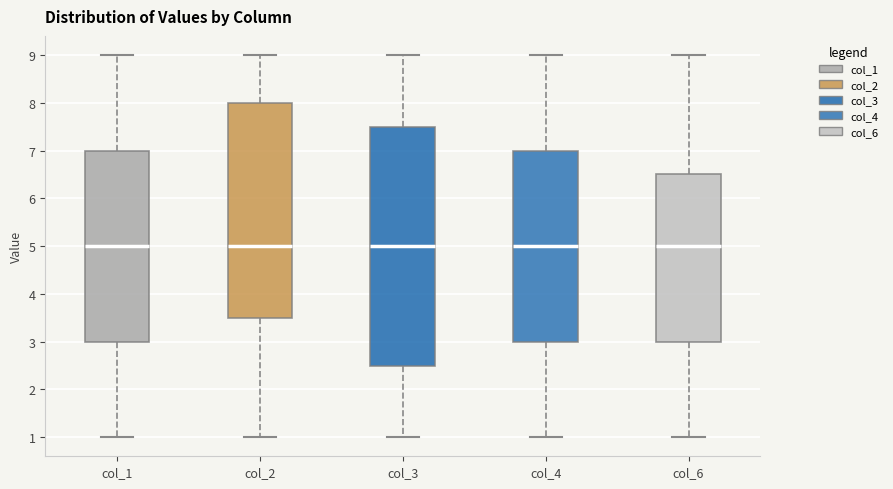

Reading left to right, read every box against the y-axis: the position of its median line, the range the box covers, and the ends of its whiskers. The values are not printed on the chart, so give them approximately, as read against the axis.

col_1: median 5.0, box 3.0 to 7.0, whiskers 1.0 to 9.0
col_2: median 5.0, box 3.5 to 8.0, whiskers 1.0 to 9.0
col_3: median 5.0, box 2.5 to 7.5, whiskers 1.0 to 9.0
col_4: median 5.0, box 3.0 to 7.0, whiskers 1.0 to 9.0
col_6: median 5.0, box 3.0 to 6.5, whiskers 1.0 to 9.0